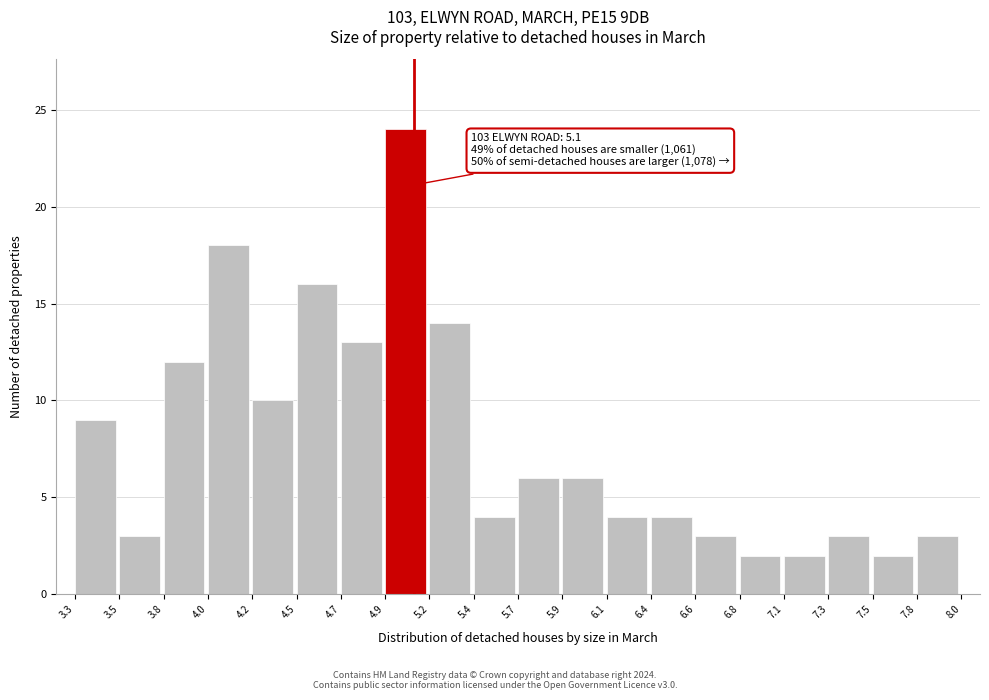

Reading right to left, transcribe all the data shown in this chart.

3	2	3	2	2	3	4	4	6	6	4	14	24	13	16	10	18	12	3	9